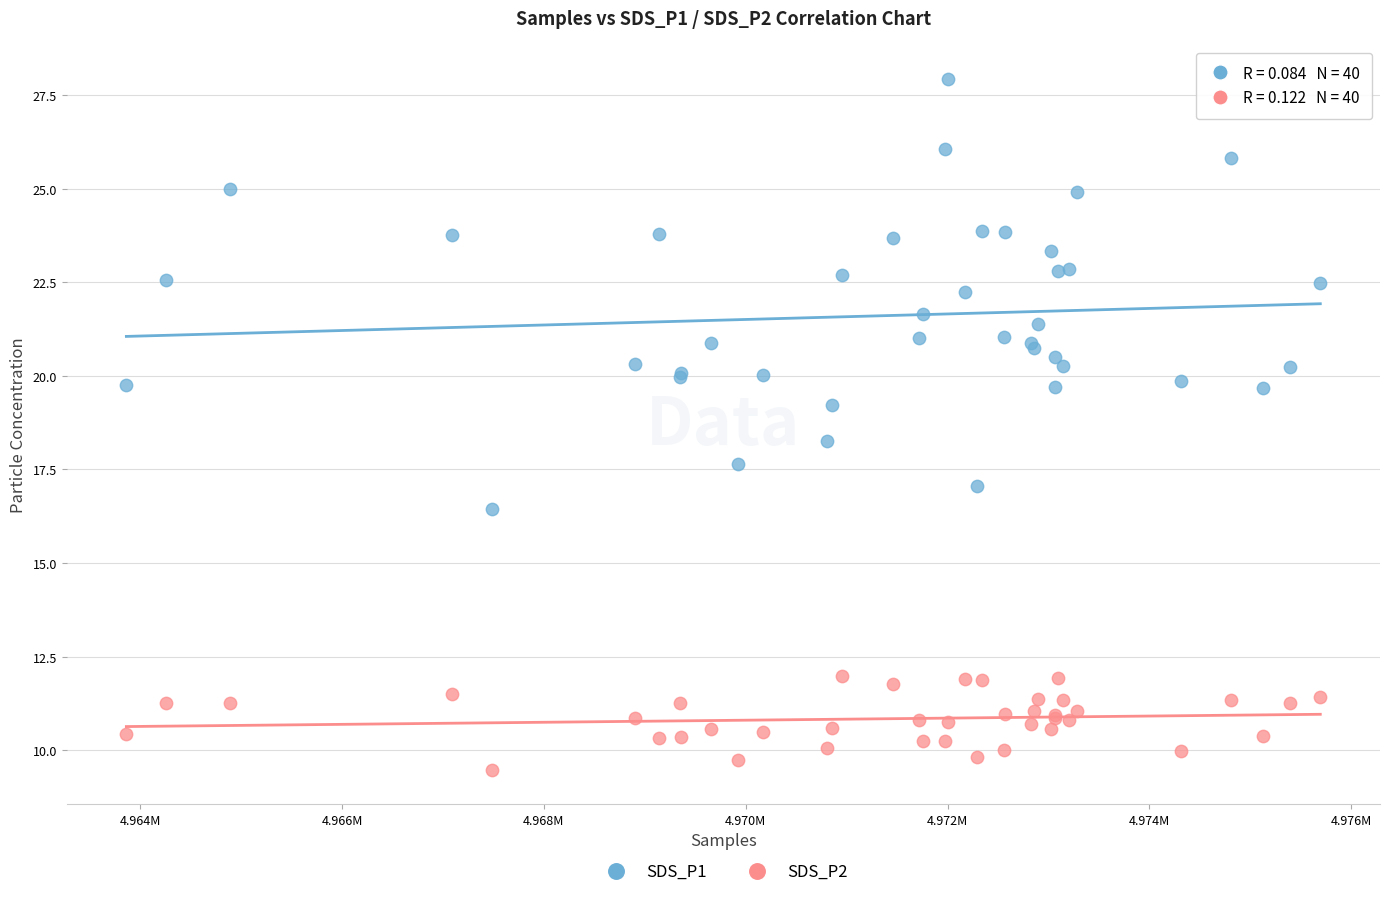

What are all the series names shown in the legend?

SDS_P1, SDS_P2